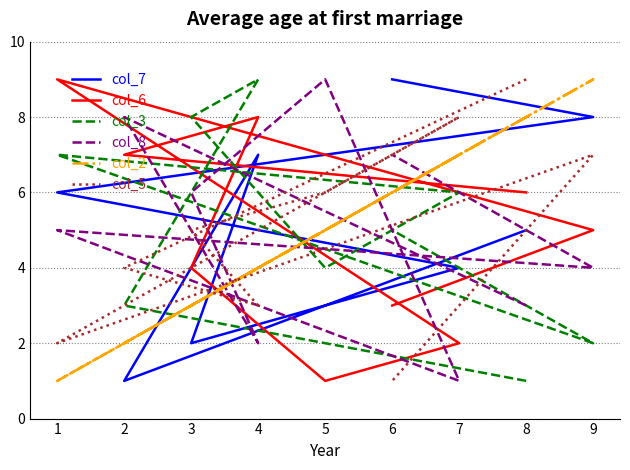

At which category is the sum across all series the highest?

9